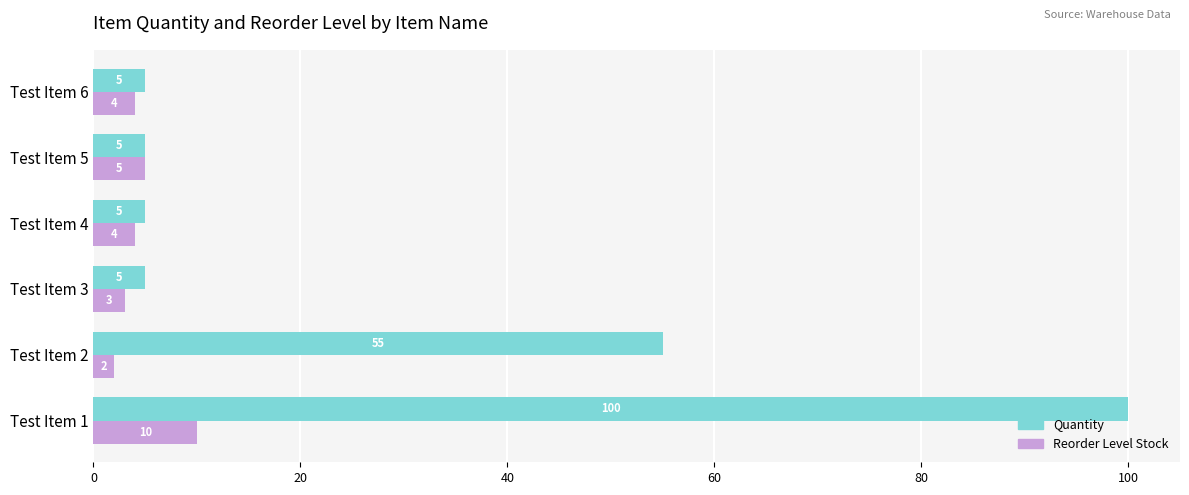

Rank the series by their average value, from highest to lowest.

Quantity, Reorder Level Stock